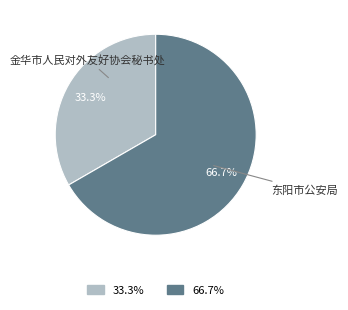

Rank the categories by value from lowest to highest.

金华市人民对外友好协会秘书处, 东阳市公安局